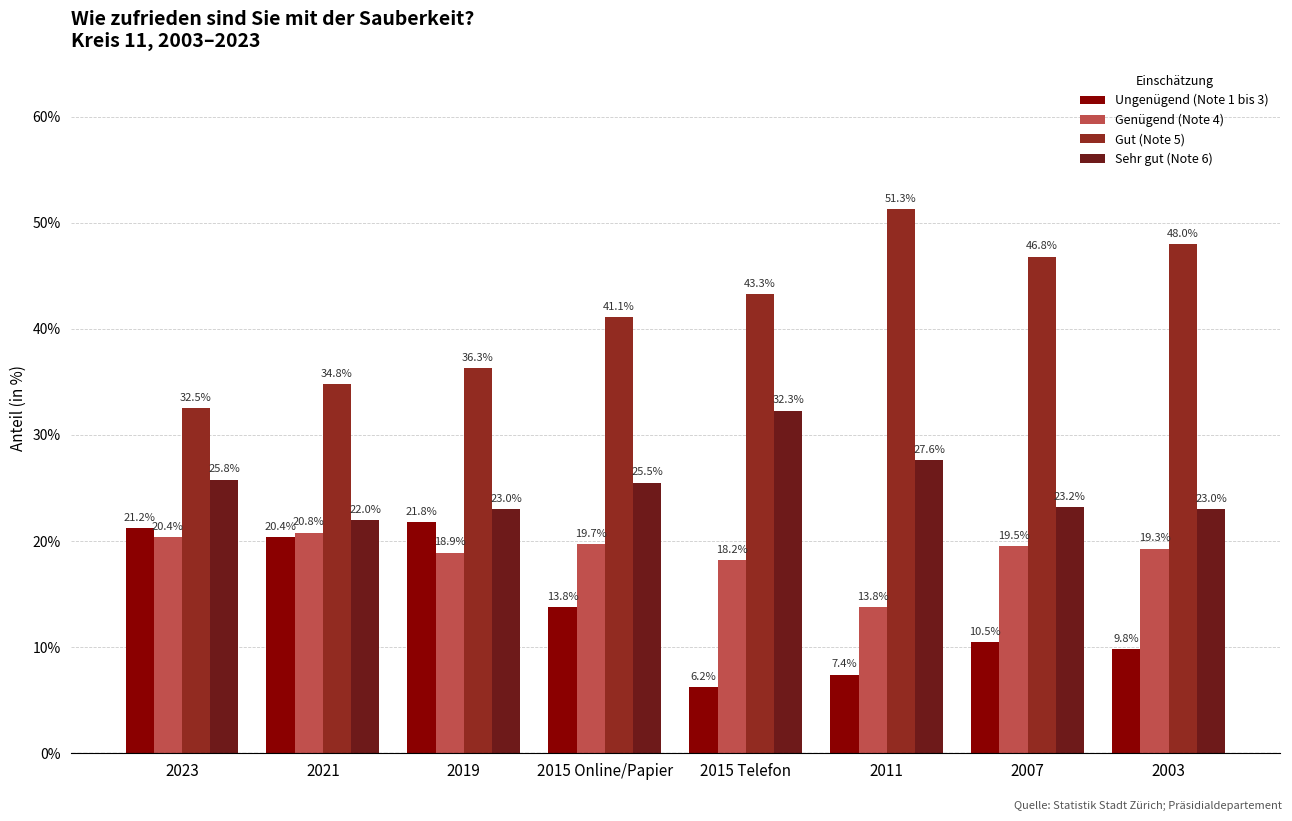

At which label does Sehr gut (Note 6) reach its minimum?

2021